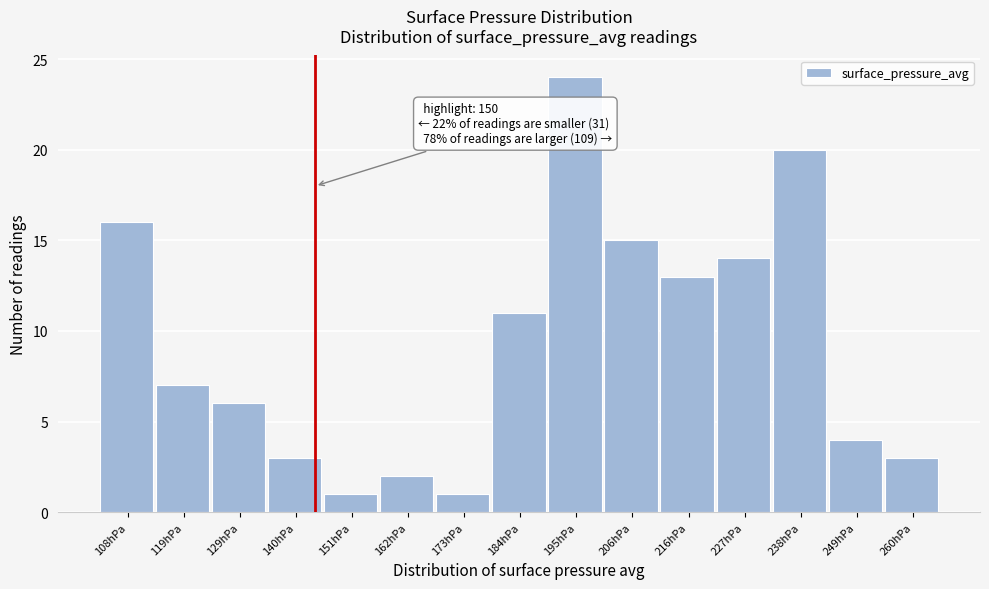

Reading left to right, transcribe all the data shown in this chart.

16	7	6	3	1	2	1	11	24	15	13	14	20	4	3